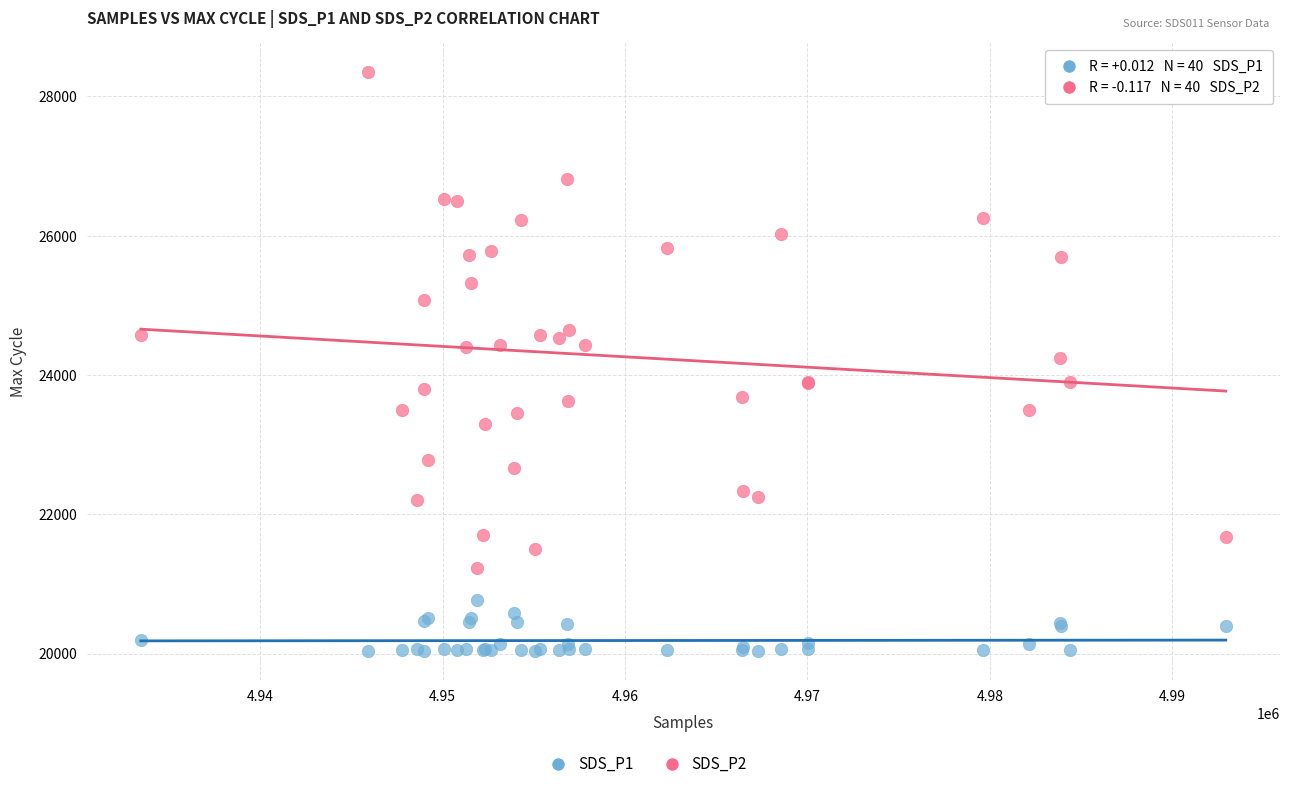

Which series contains the highest Y value?

SDS_P2